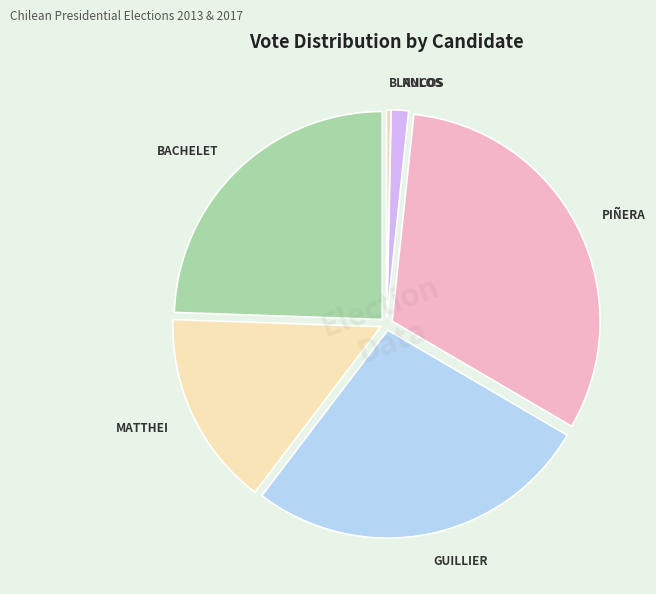

Between BACHELET and BLANCOS, which is larger?

BACHELET